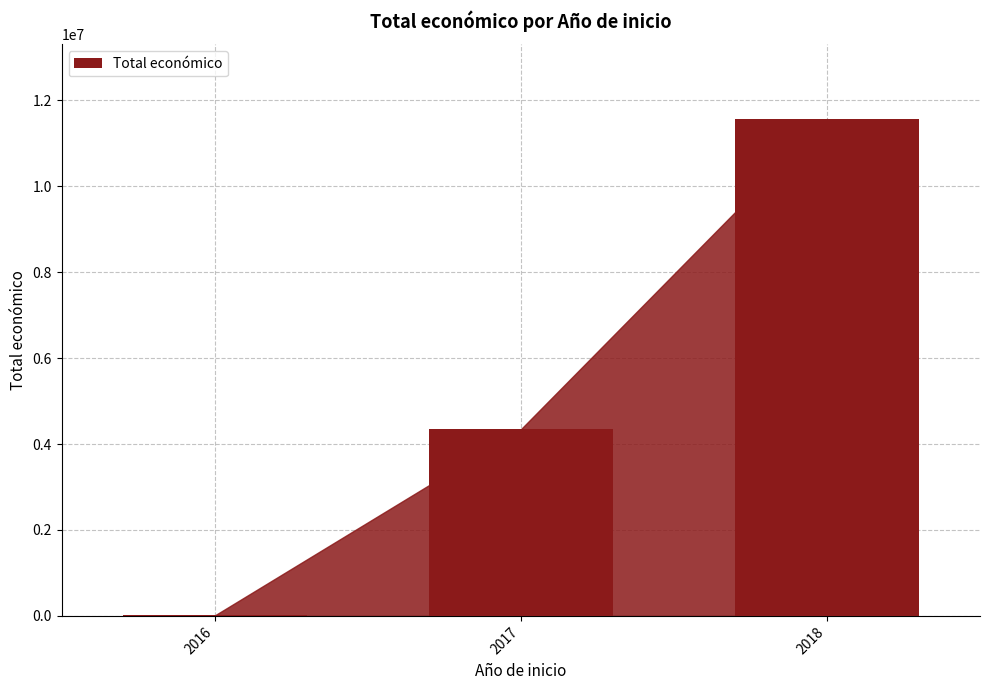

What is the sum of all values?

15917356